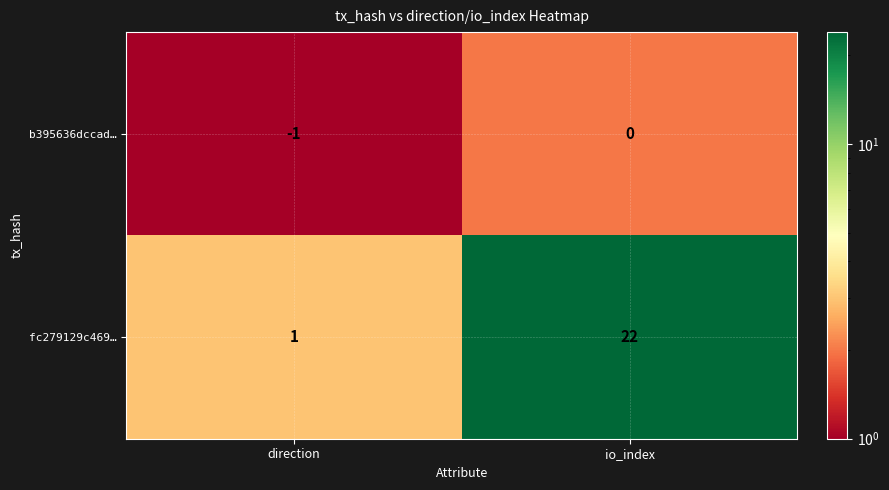

What is the average value of the fc279129c469… series?

12